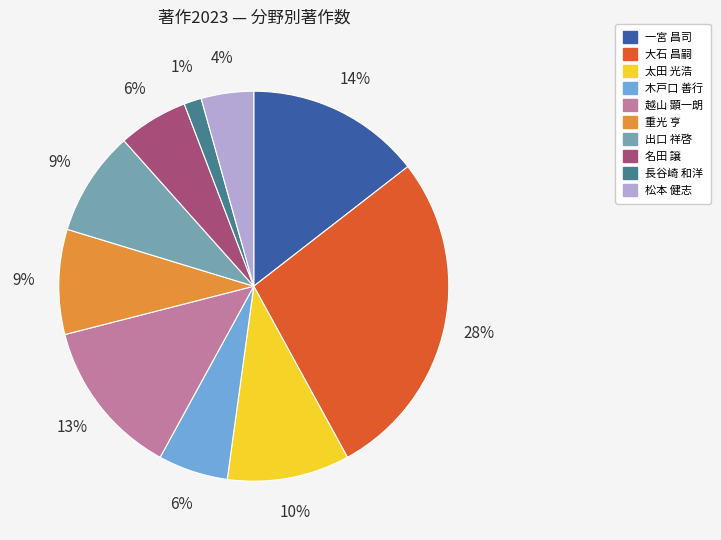

Does any single category account for the majority?

No